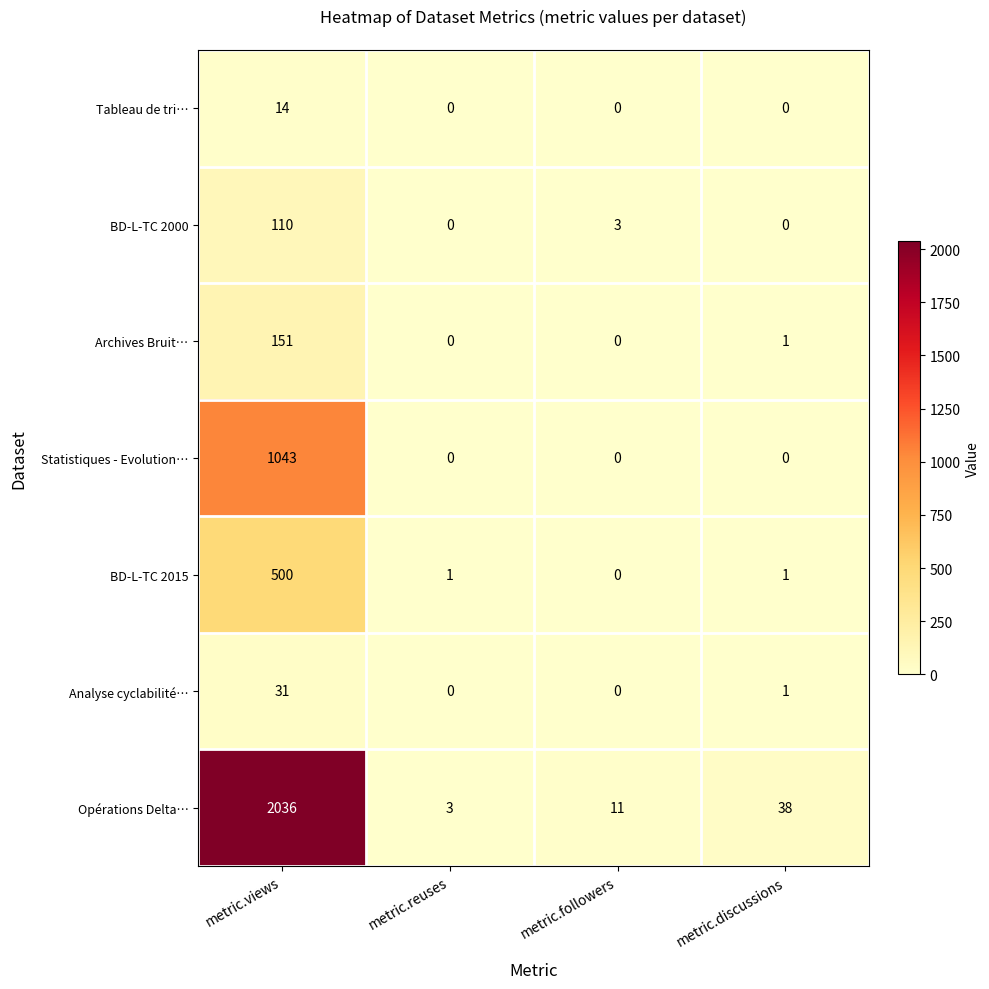

Which category has the highest value in the BD-L-TC 2000 series?

metric.views